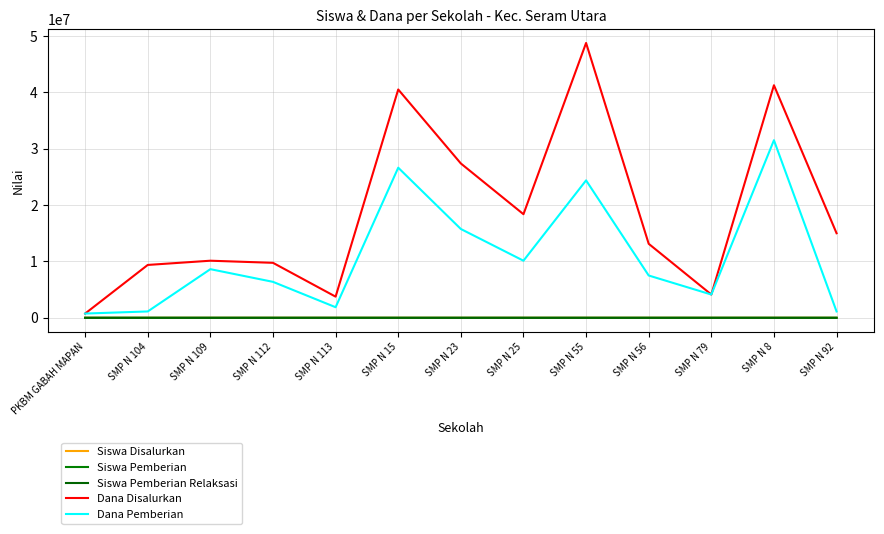

What is the value of the Siswa Pemberian Relaksasi point at the 3rd from the left?

2